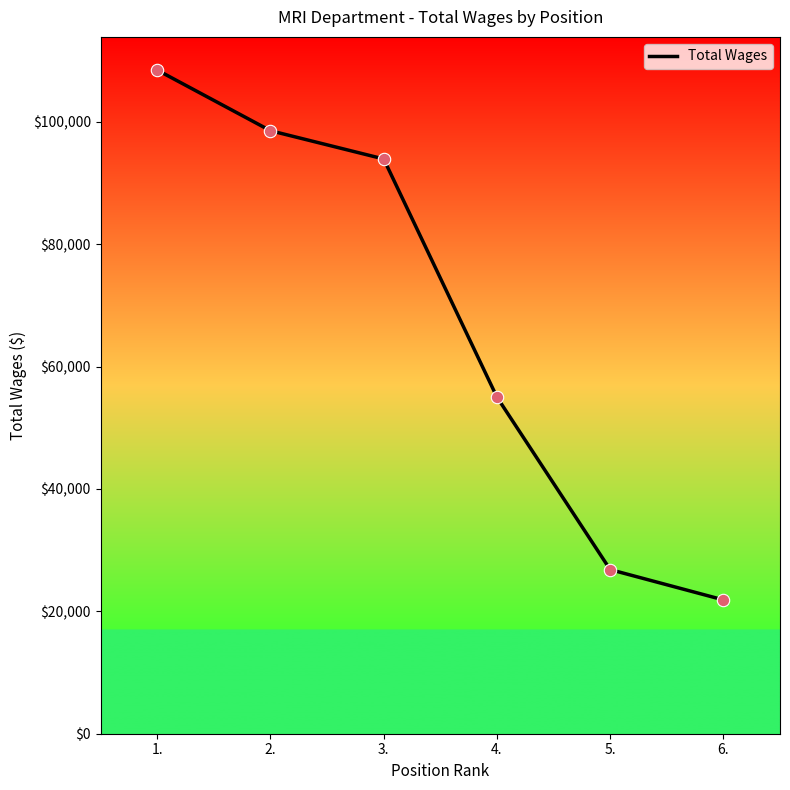

Approximately how many times larger is the value at 1. compared to 5.?

4.0